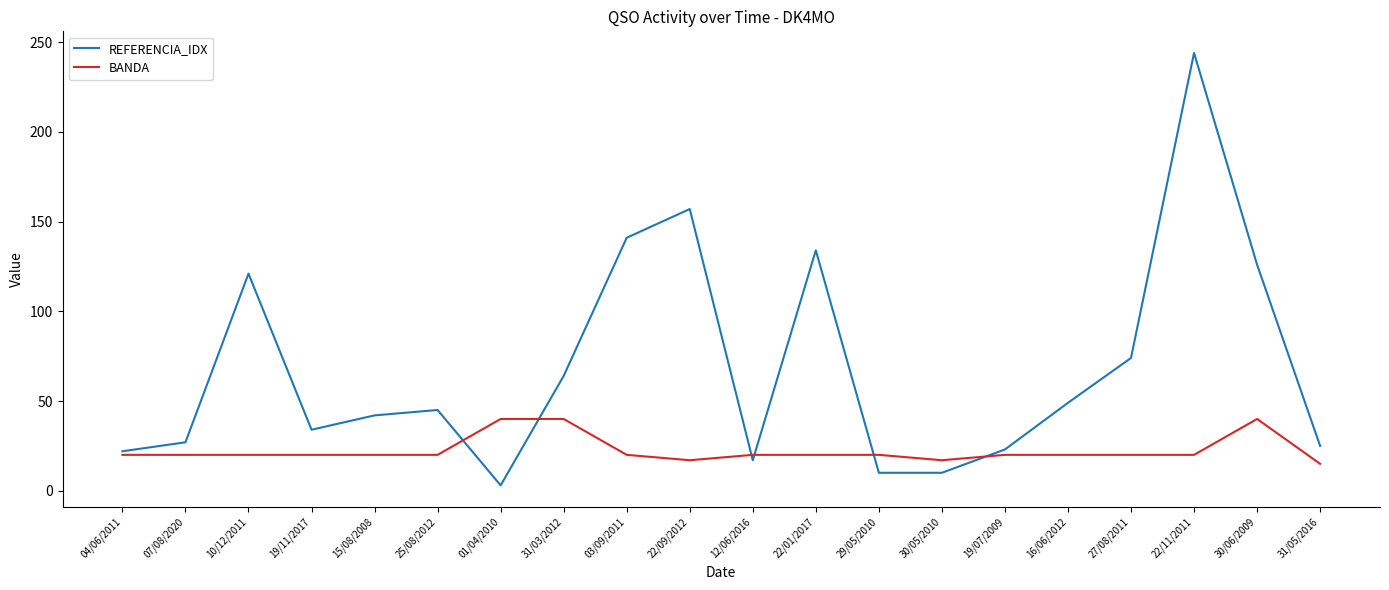

Which series changed the most between 15/08/2008 and 16/06/2012?

REFERENCIA_IDX